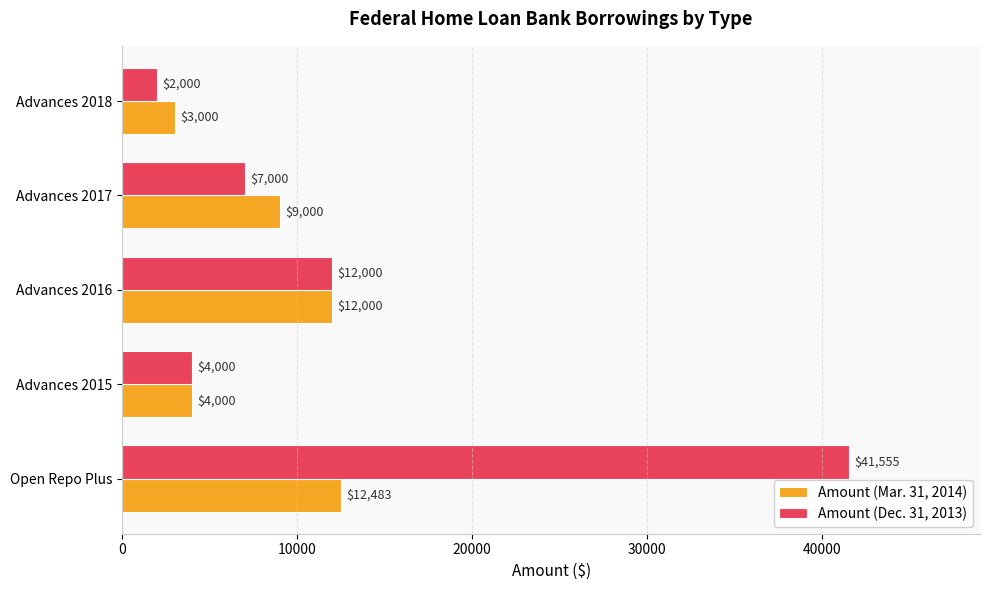

What is the smallest value displayed?

2000